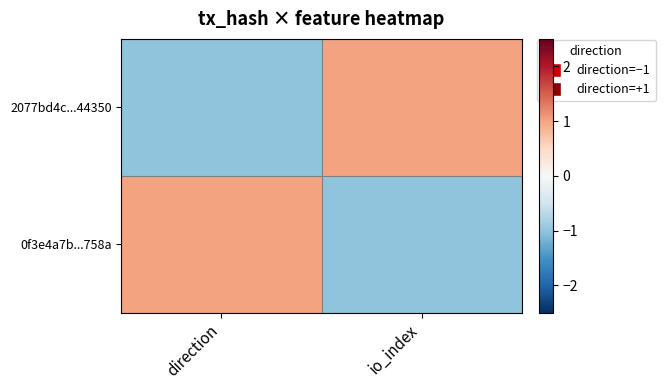

What is the minimum value shown in the chart?

-1